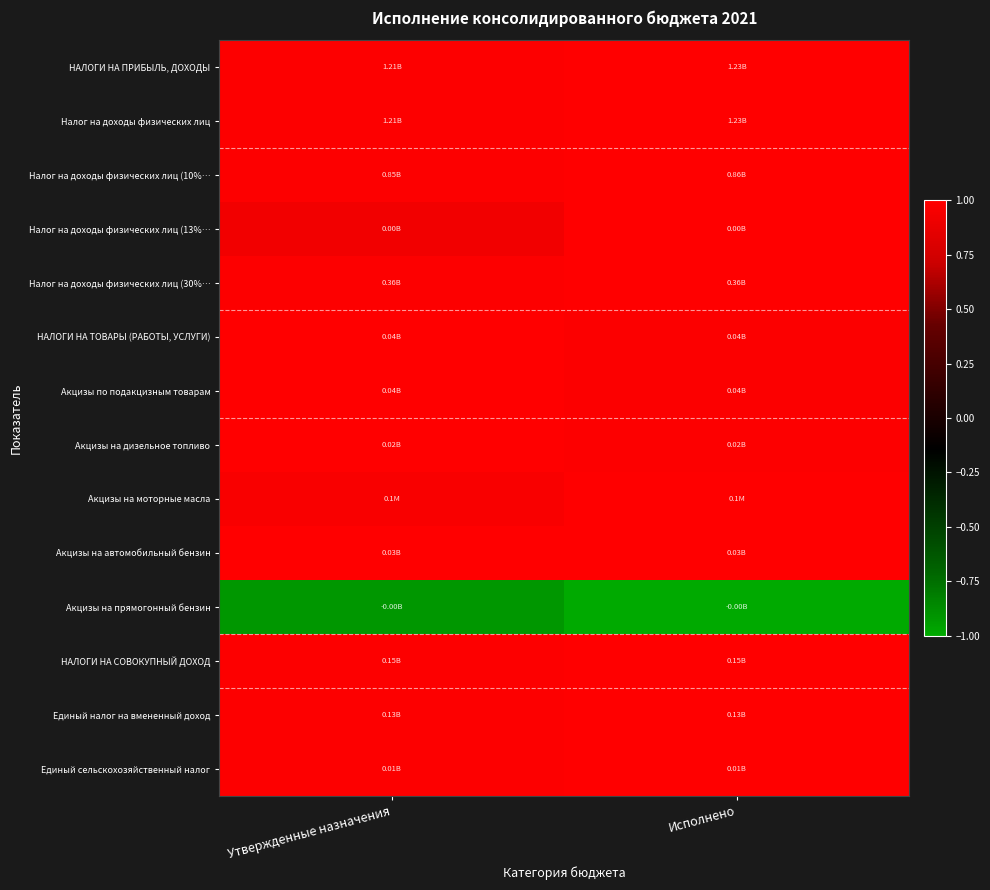

Between Утвержденные назначения and Исполнено, which is larger?

Исполнено